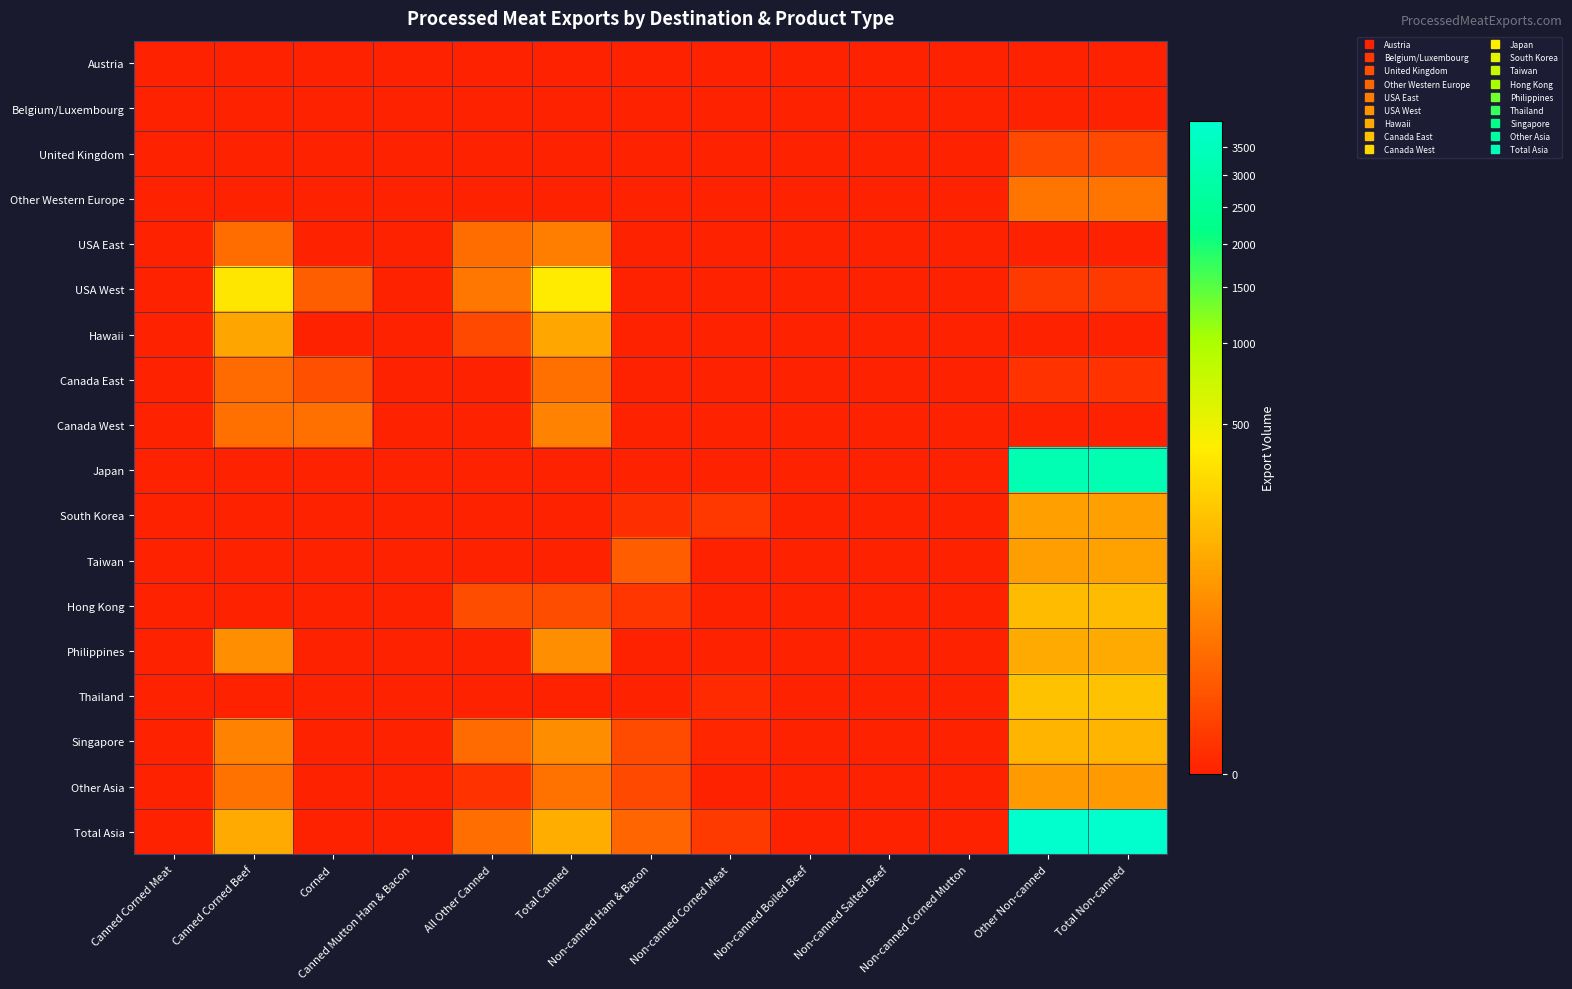

What is the maximum value shown in the chart?

3994.8